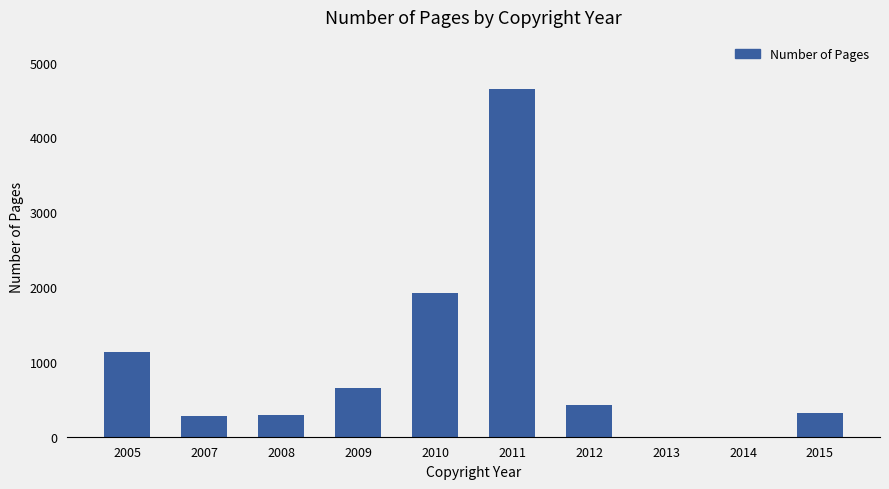

What is the change in value from 2009 to 2010?

+1263